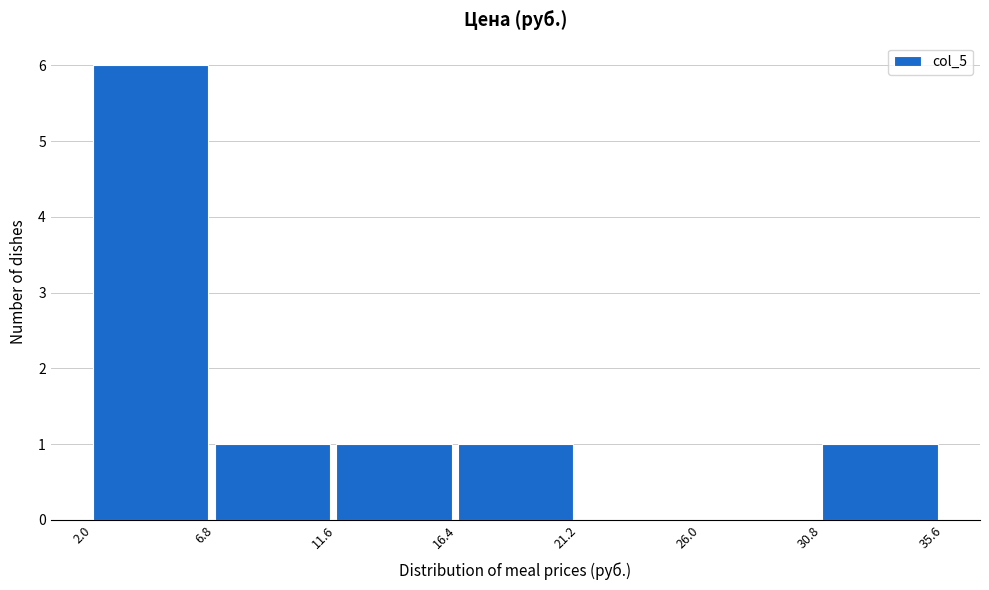

Reading left to right, transcribe this chart: for each bar, give the range it covers on the x-axis and its height. The values are not printed on the chart, so give them approximately, as read against the axis.

2.0 to 6.8: 6
6.8 to 11.6: 1
11.6 to 16.4: 1
16.4 to 21.2: 1
21.2 to 26.0: 0
26.0 to 30.8: 0
30.8 to 35.6: 1